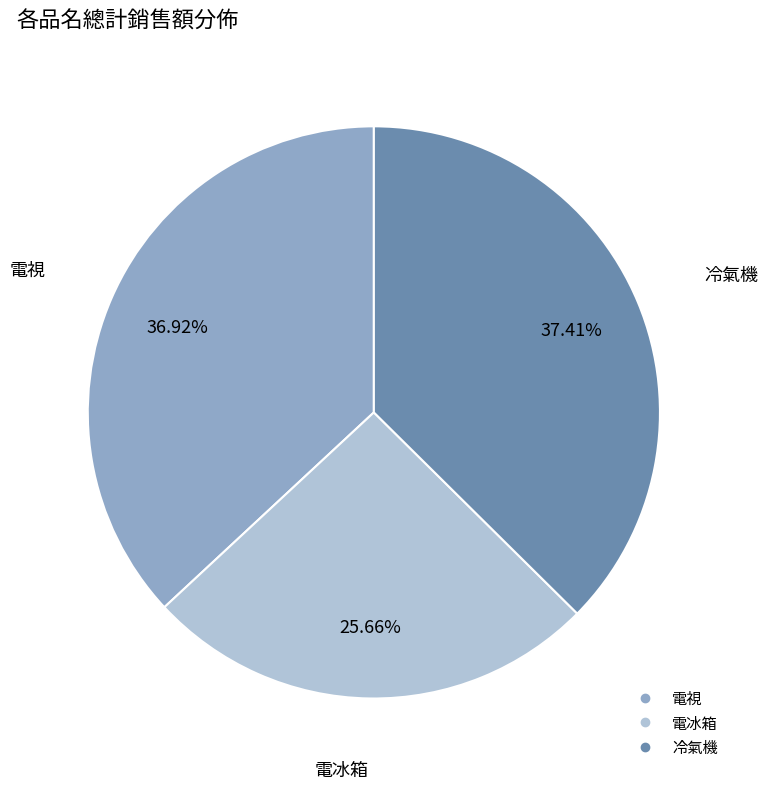

The 電冰箱 slice represents 34% of the pie. True or false?

False